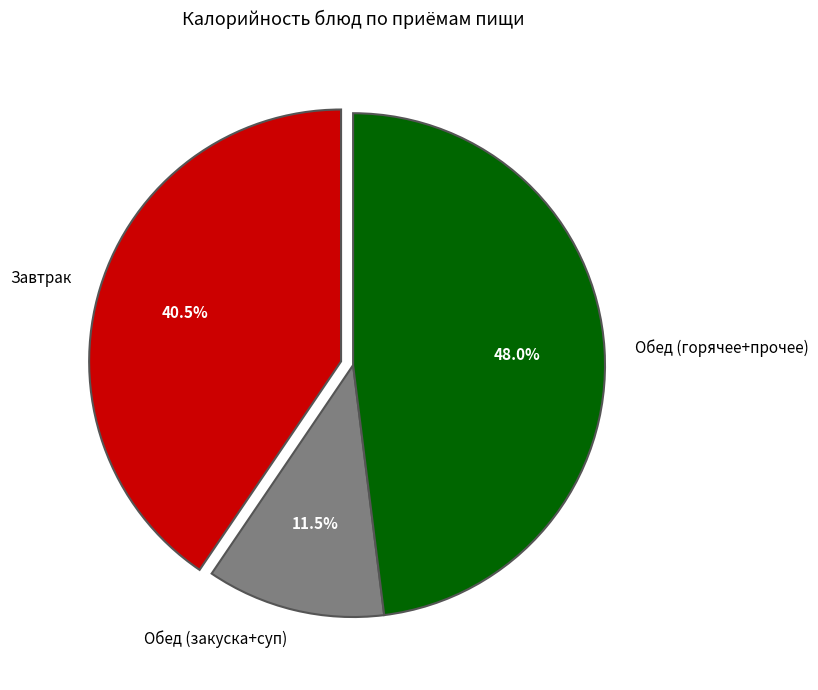

Combined, what portion of the pie is Завтрак and Обед (горячее+прочее)?

88.5%